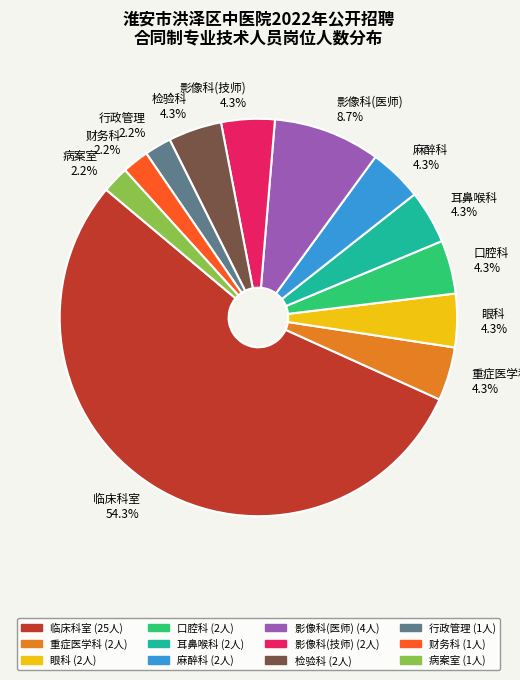

What is the largest slice in the pie chart?

临床科室